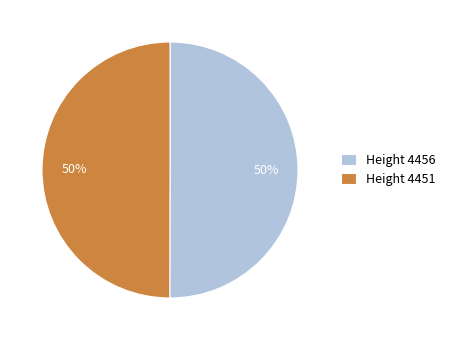

True or false: Height 4456 accounts for 60% of the total.

False